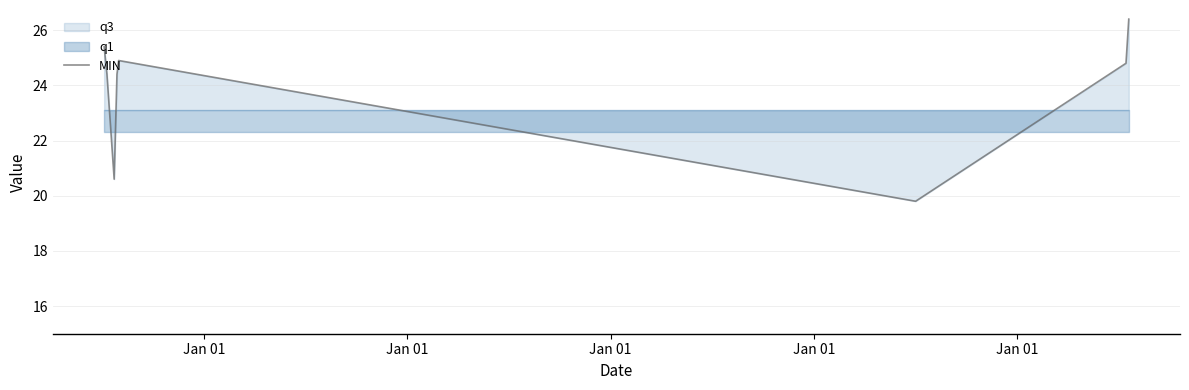

Reading left to right, extract all data points from this chart.

25.4	24.4	20.6	24.4	24.9	19.8	24.8	26.4